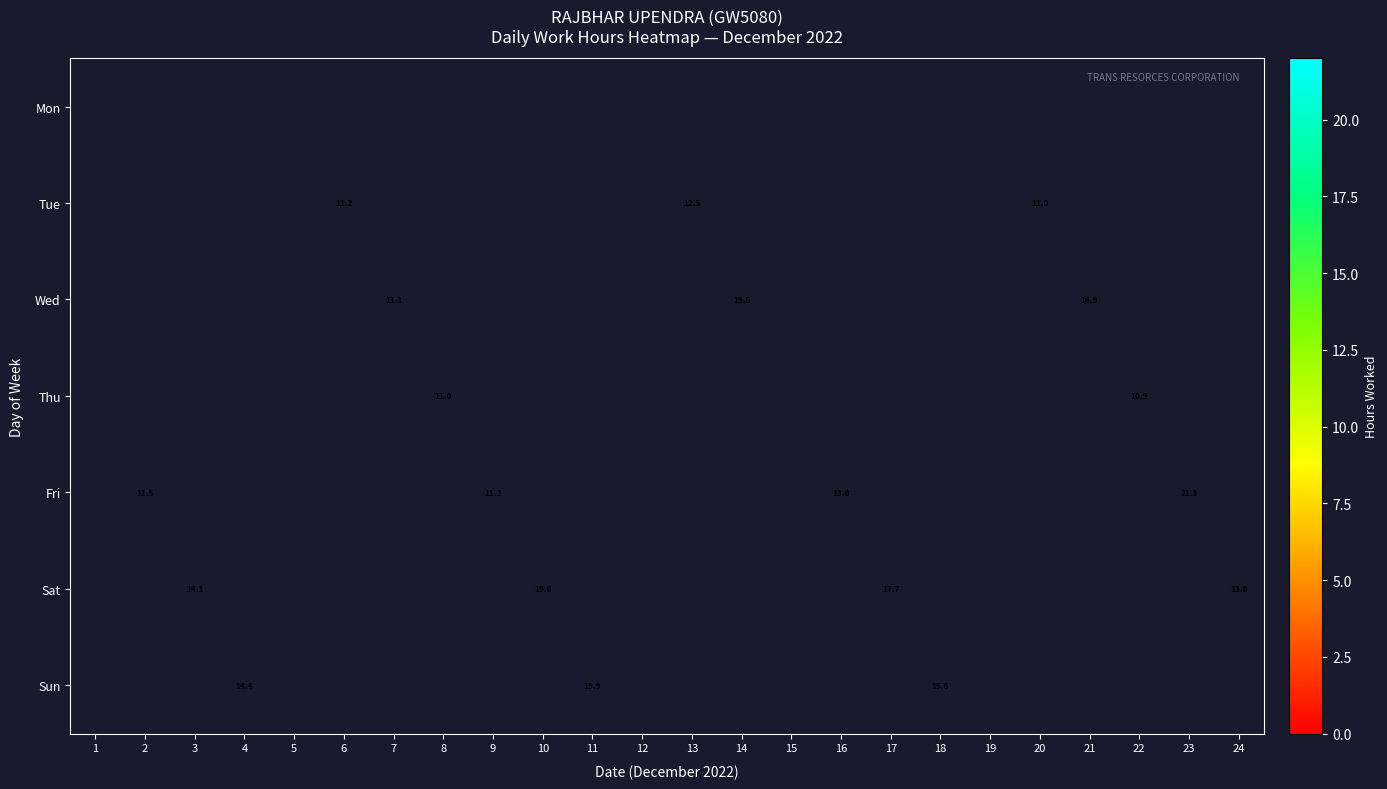

Count the number of categories in the chart.

24